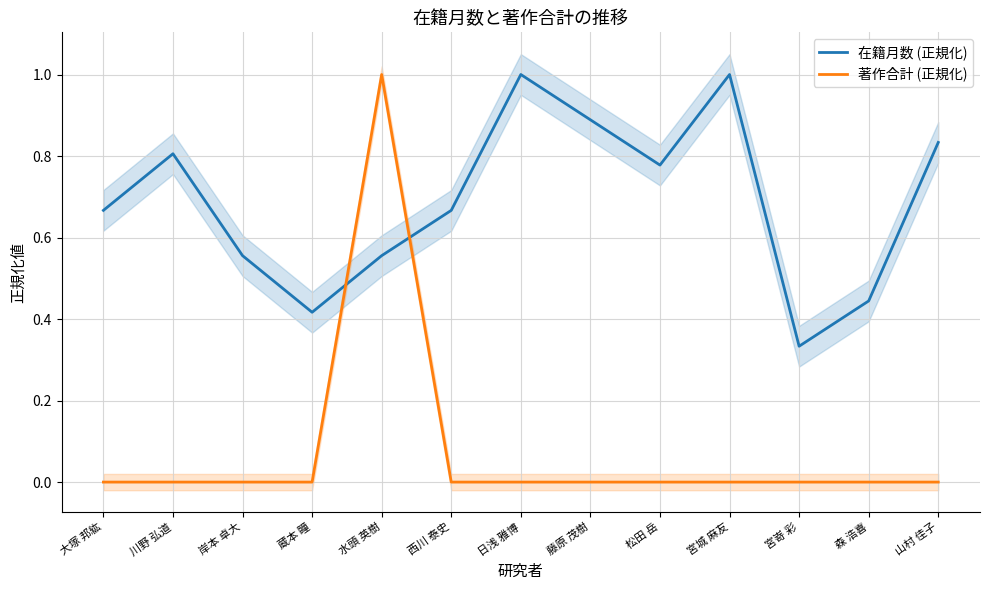

How many data points in 著作合計 (正規化) are above 0?

1